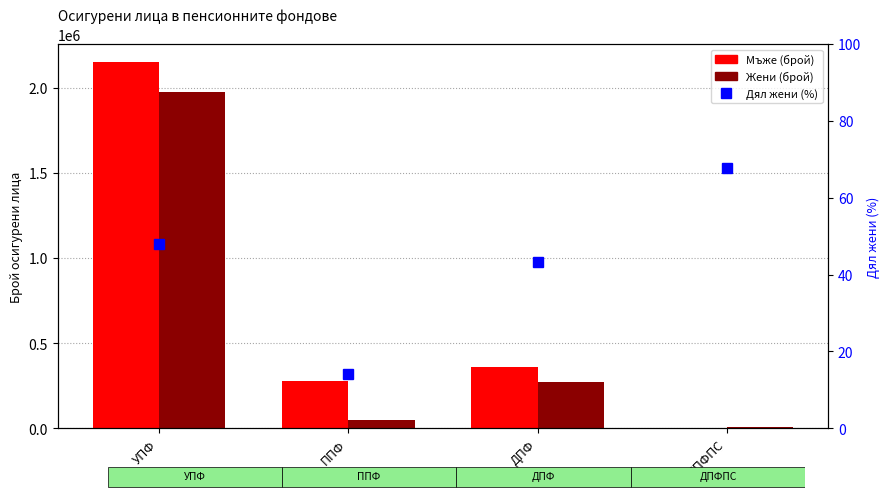

What is the maximum value shown in the chart?

2148191.0